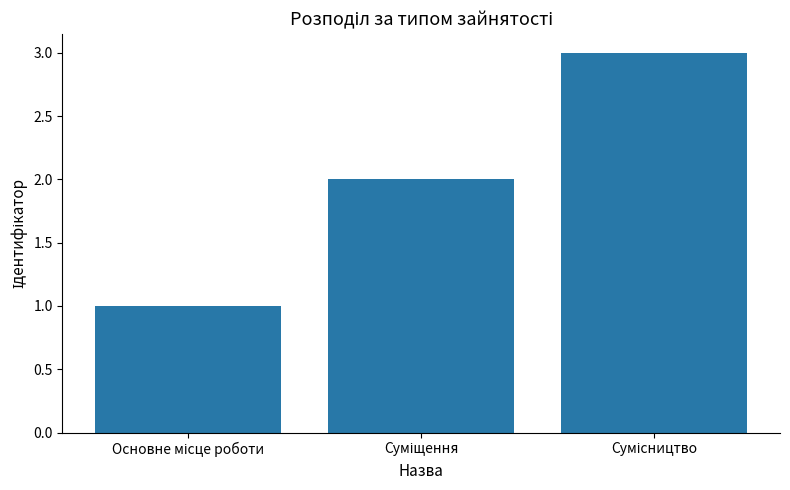

How many categories are shown in the chart?

3